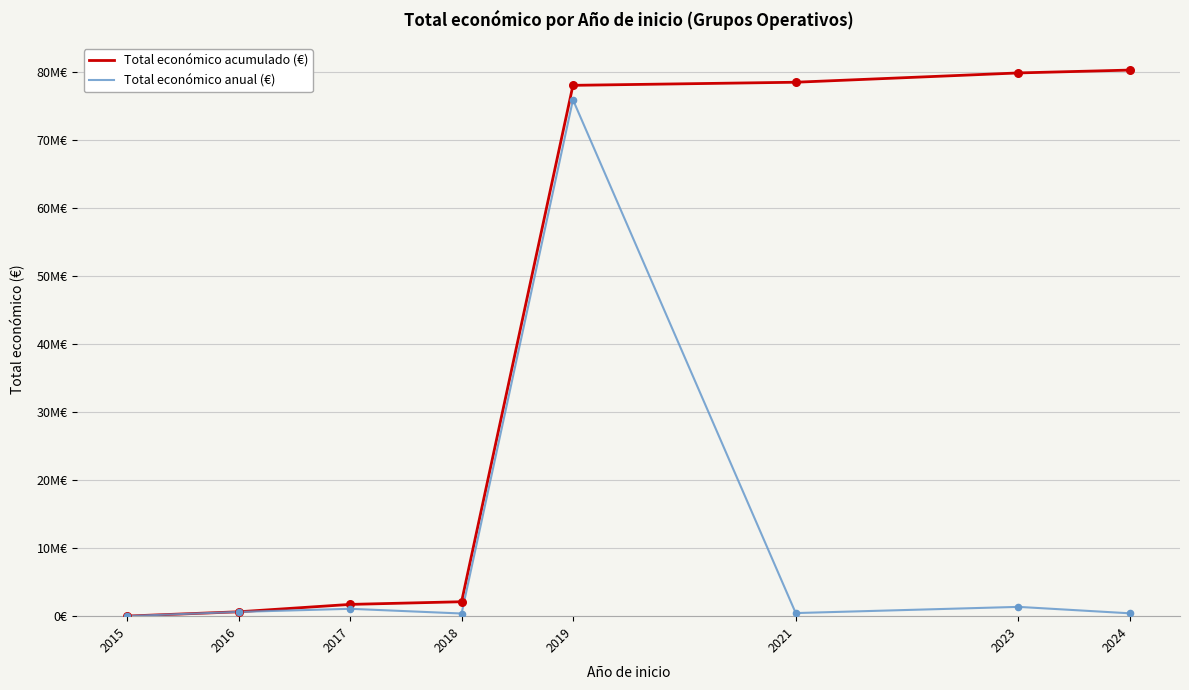

What is the total value across all series at 2019?

153945921